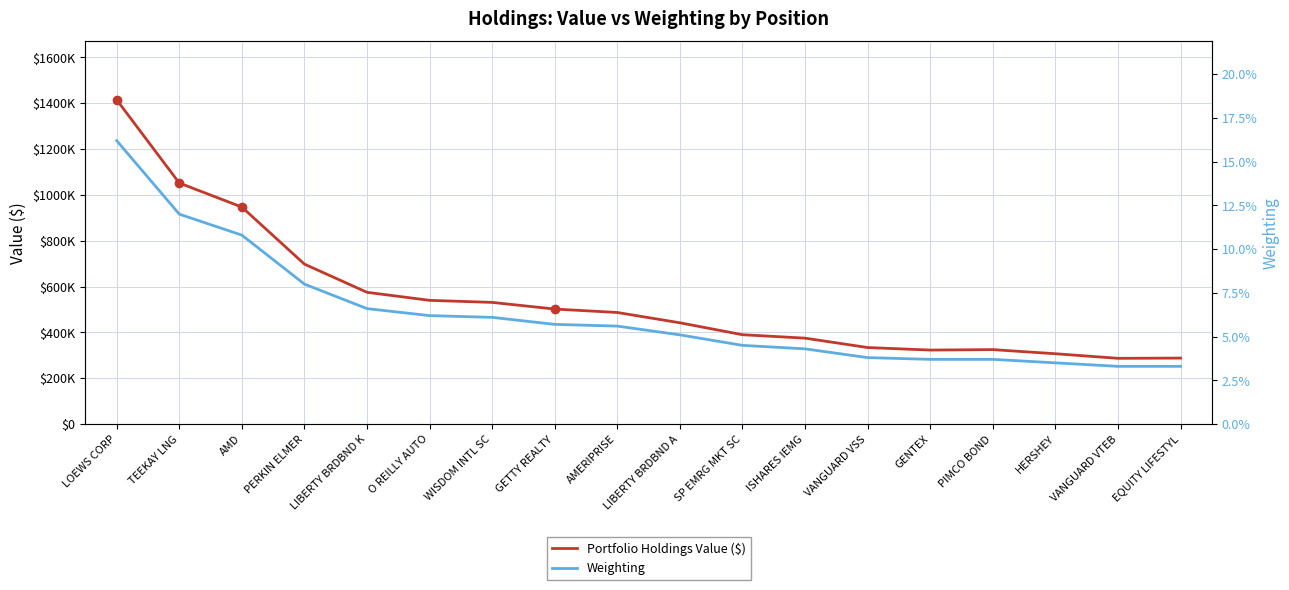

True or false: Weighting and Portfolio Holdings Value ($) intersect in this chart.

False